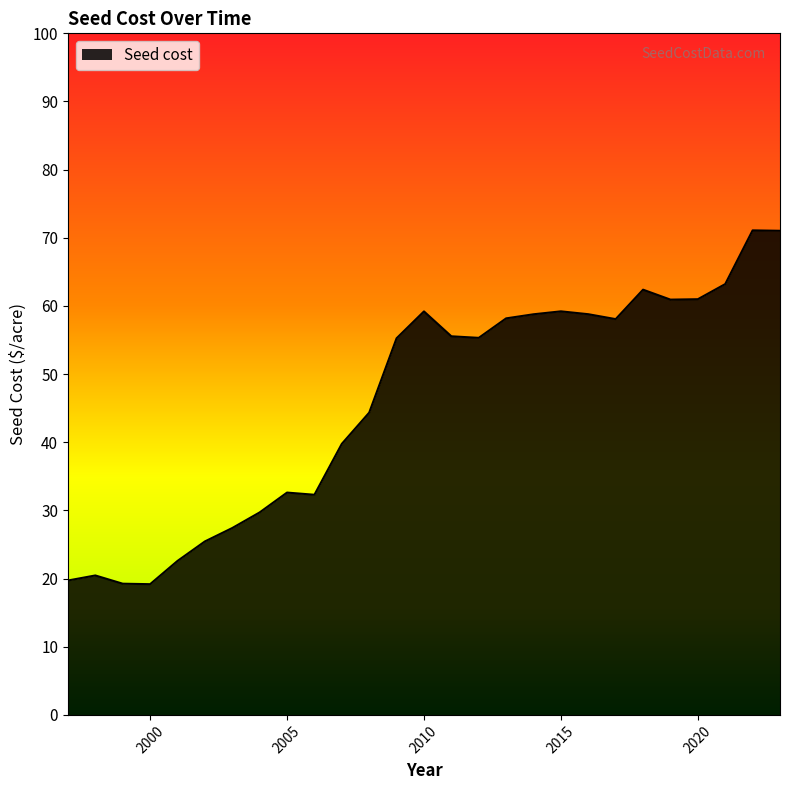

What is the difference between the maximum and minimum values?

51.9